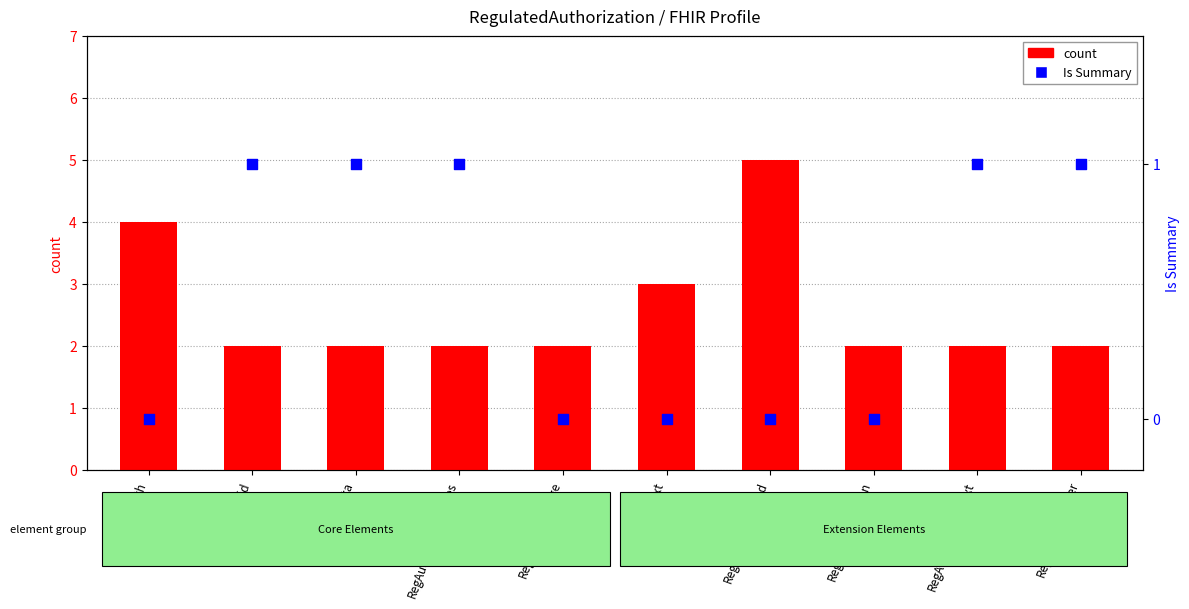

Which series contains the lowest Y value?

Is Summary